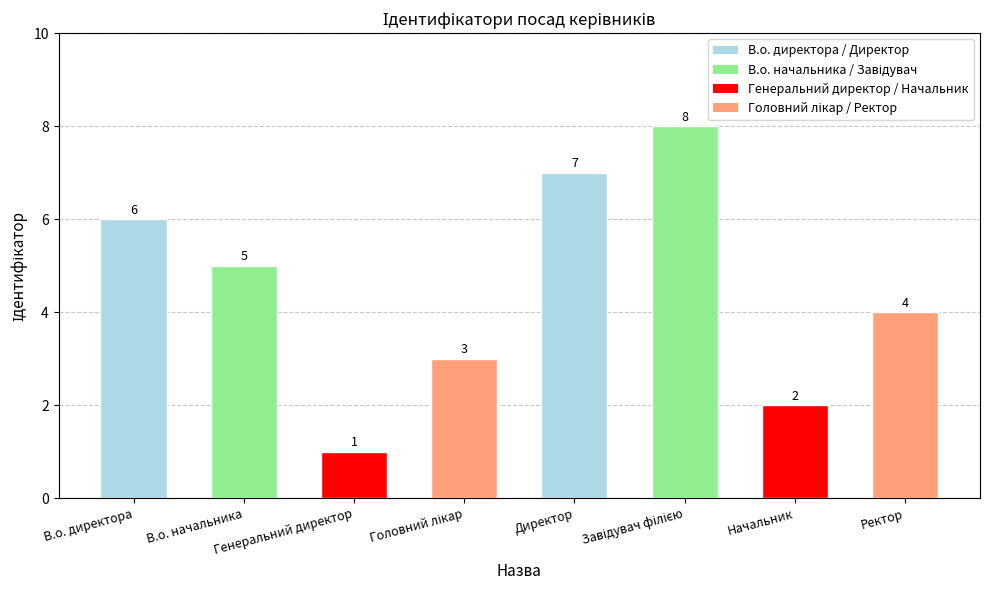

What position from the right is В.о. директора?

8